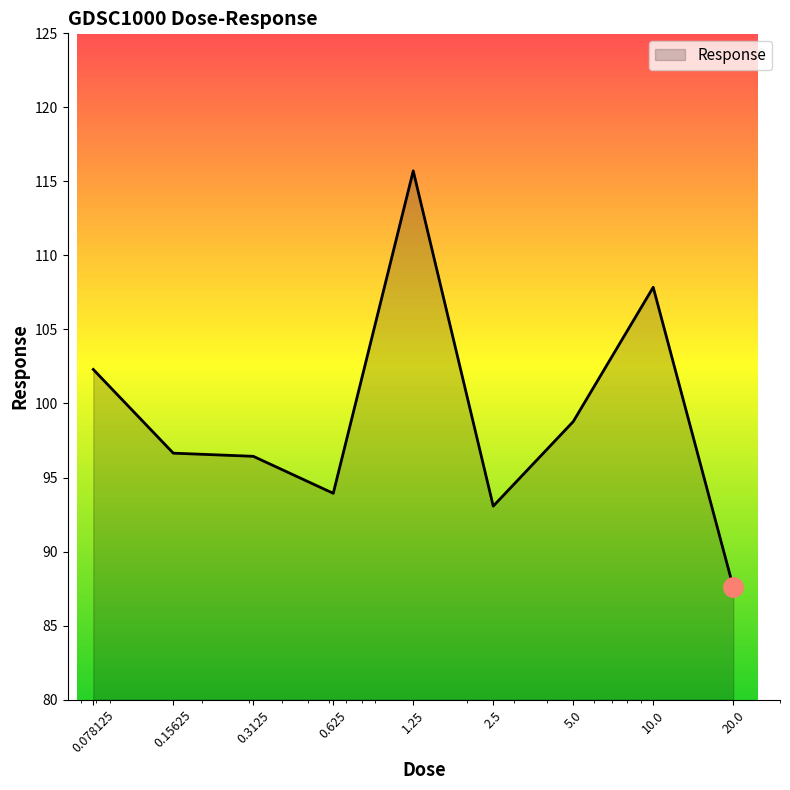

What is the difference between the second highest and minimum values?

20.2